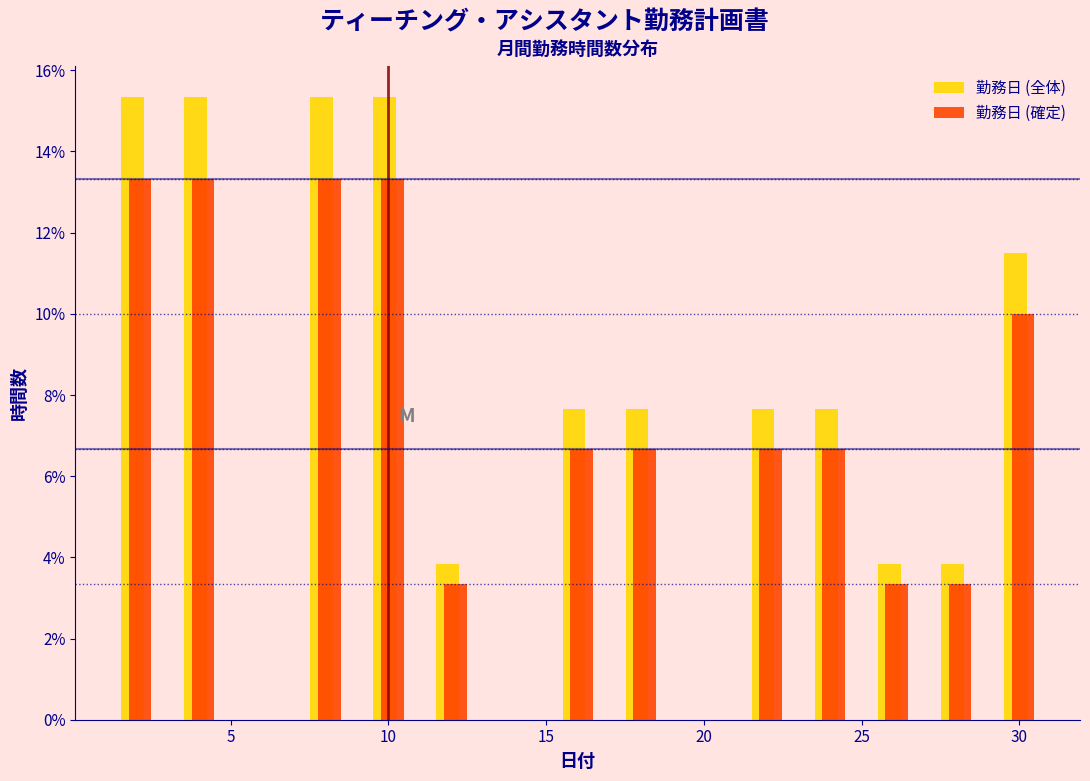

What is the height of the 勤務日 (確定) bar covering 23 to 25 on the x-axis? The values are not printed on the chart, so give them approximately, as read against the axis.

6.6